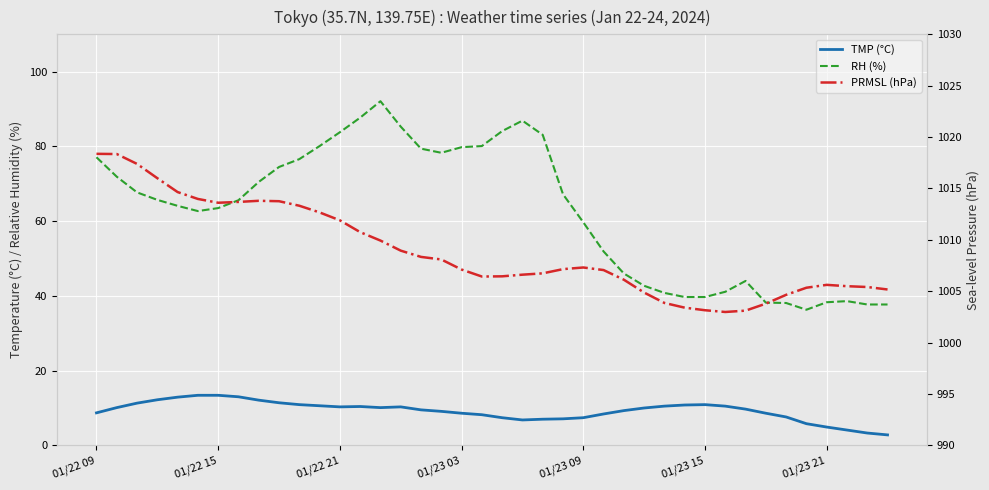

True or false: PRMSL (hPa) and TMP (°C) intersect in this chart.

False